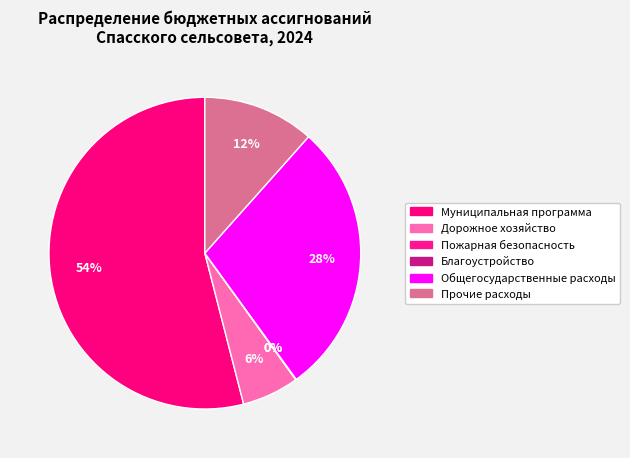

Approximately how many times larger is the value at Дорожное хозяйство compared to Муниципальная программа?

0.1